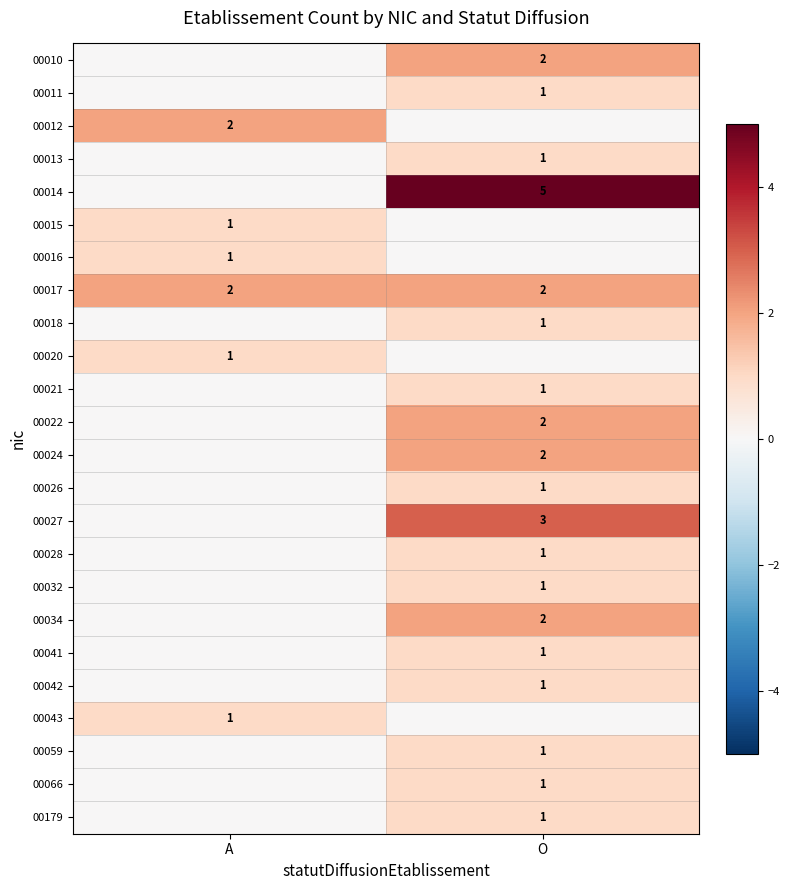

The 00018 series shows 0 at O. True or false?

False